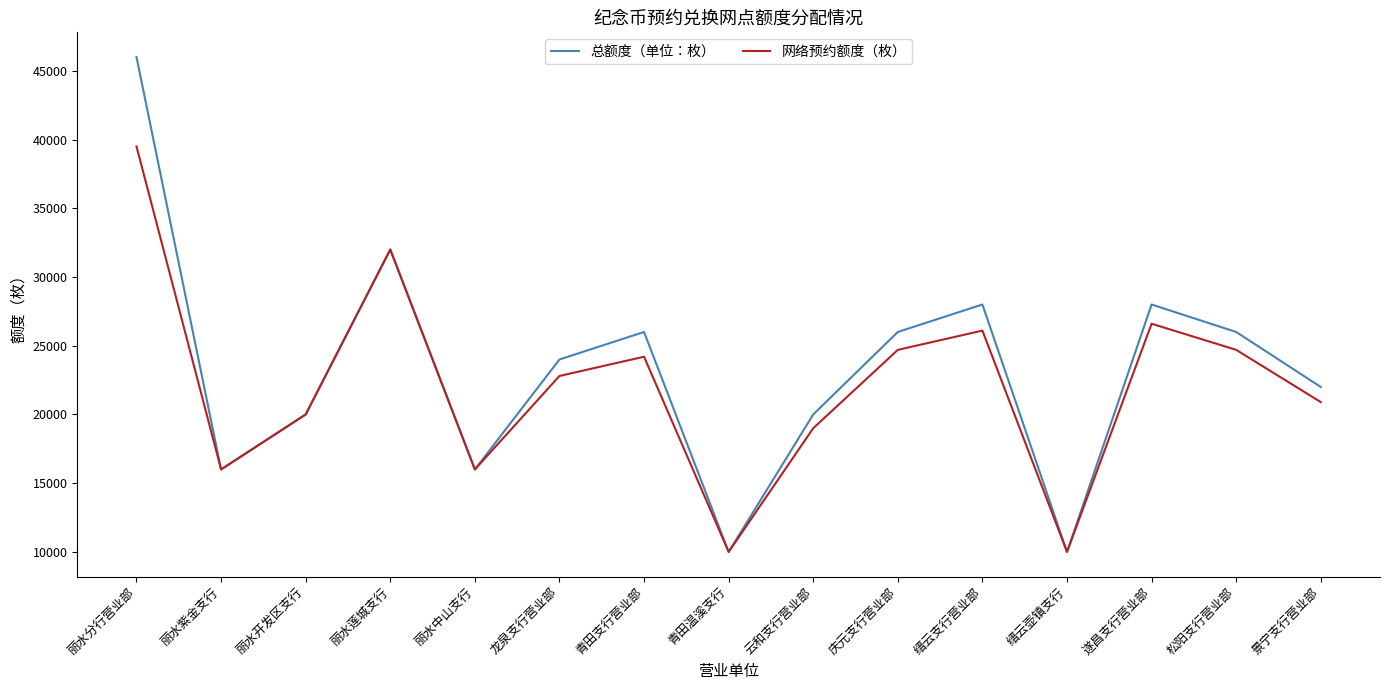

Rank the series by their maximum value, from lowest to highest.

网络预约额度（枚）, 总额度（单位：枚）